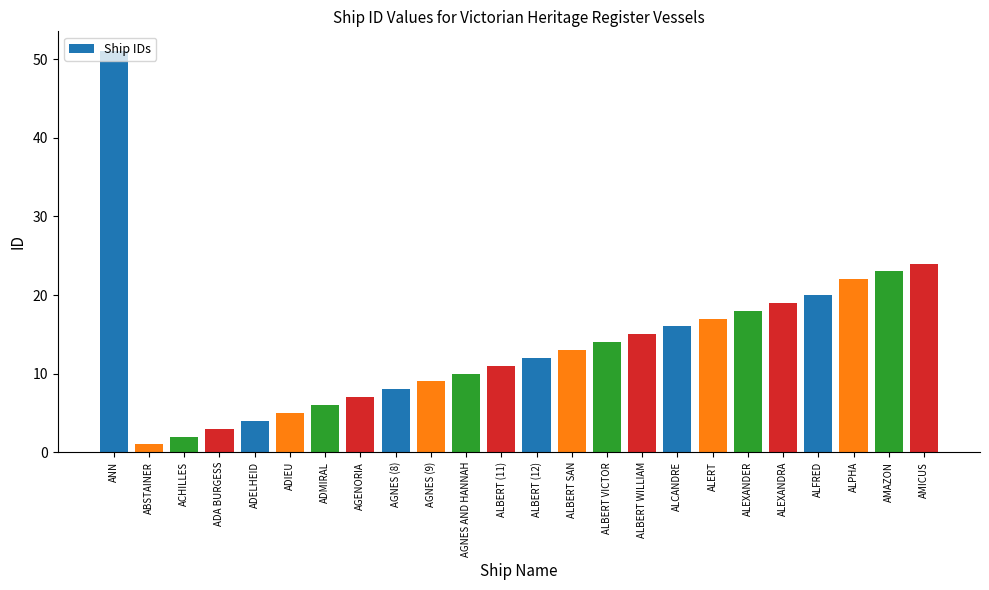

List the labels in order of value, largest first.

ANN, AMICUS, AMAZON, ALPHA, ALFRED, ALEXANDRA, ALEXANDER, ALERT, ALCANDRE, ALBERT WILLIAM, ALBERT VICTOR, ALBERT SAN, ALBERT (12), ALBERT (11), AGNES AND HANNAH, AGNES (9), AGNES (8), AGENORIA, ADMIRAL, ADIEU, ADELHEID, ADA BURGESS, ACHILLES, ABSTAINER